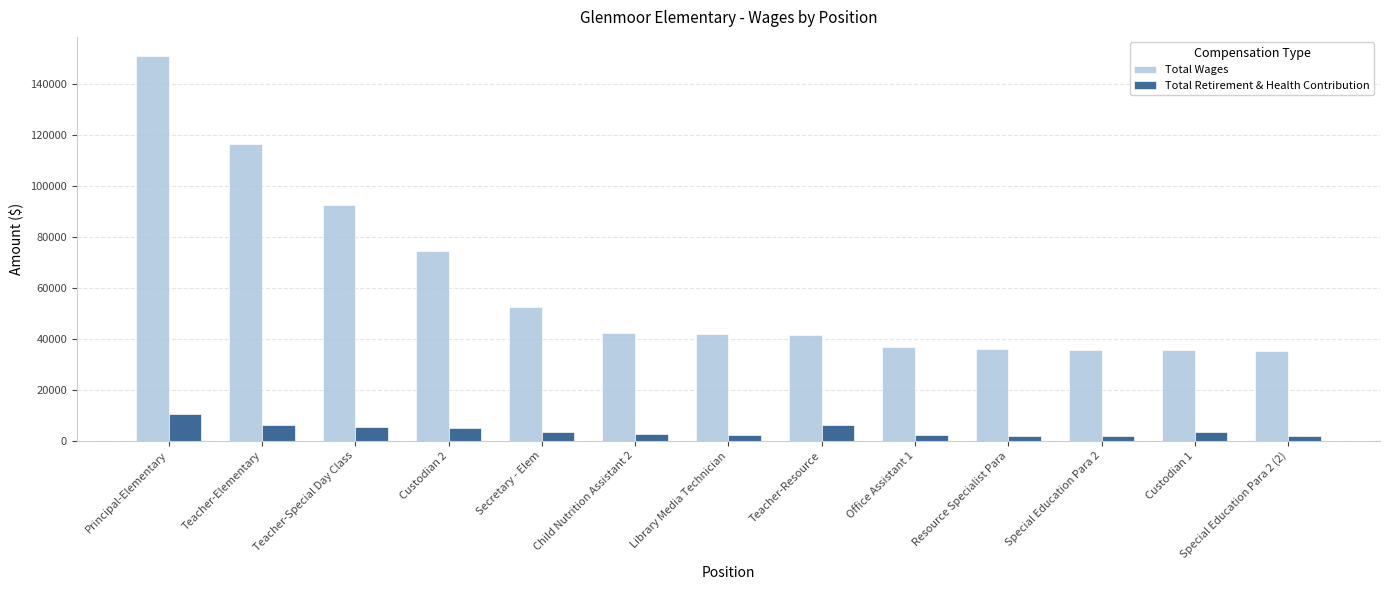

Which series has the largest range (max minus min)?

Total Wages